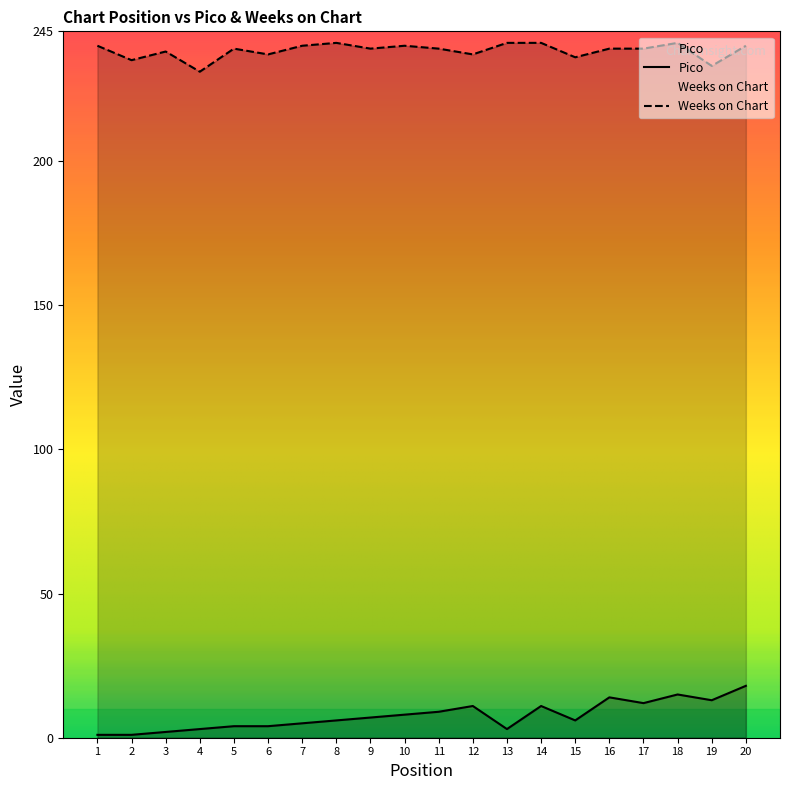

True or false: Weeks on Chart and Pico intersect in this chart.

False